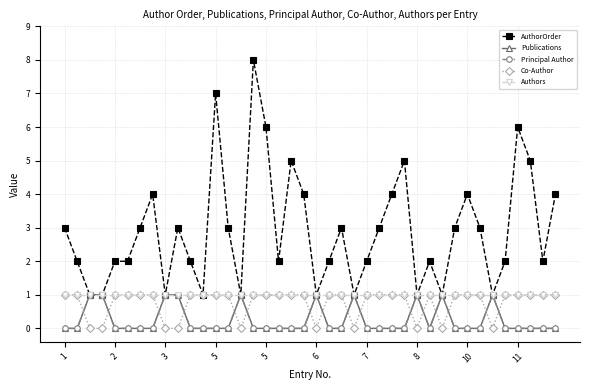

Is this an area chart (filled region under the line)?

No